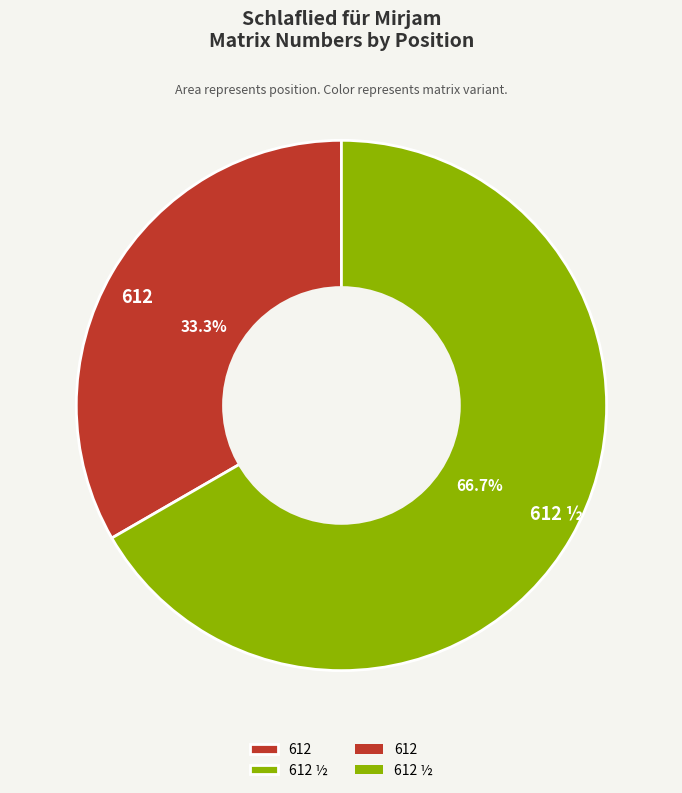

What is the ratio of the value at 612 ½ to the value at 612?

2.0